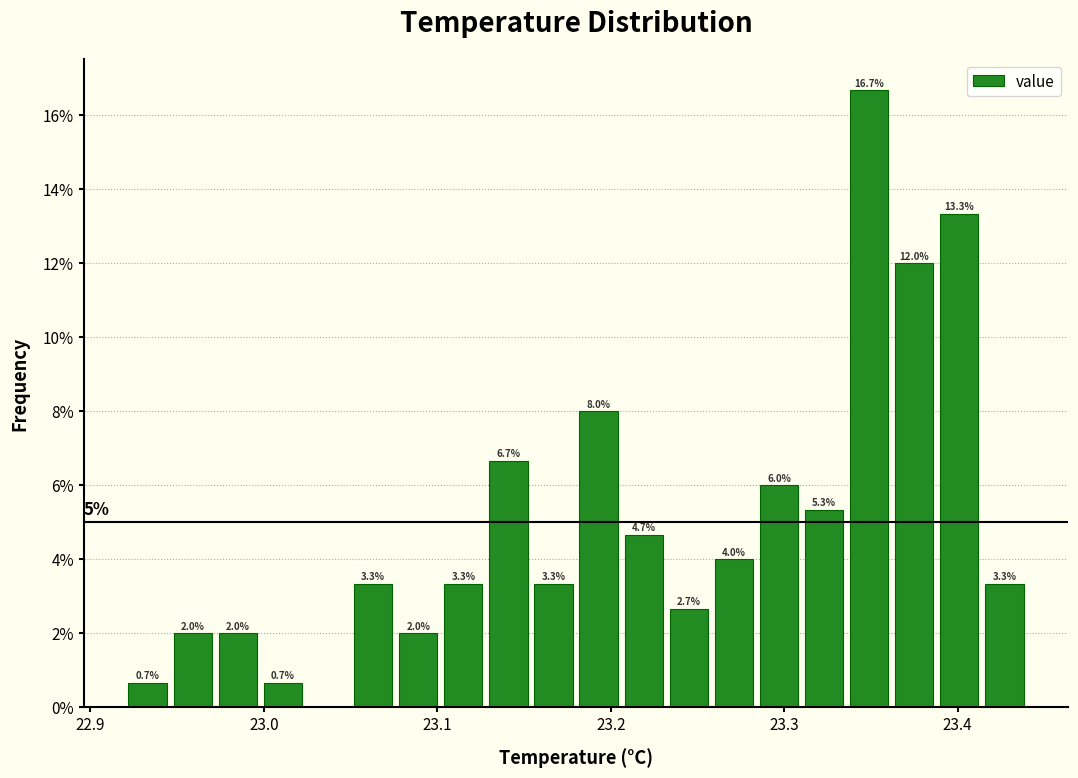

Read against the x-axis, roughly where is the centre of the tallest bar?

23.35